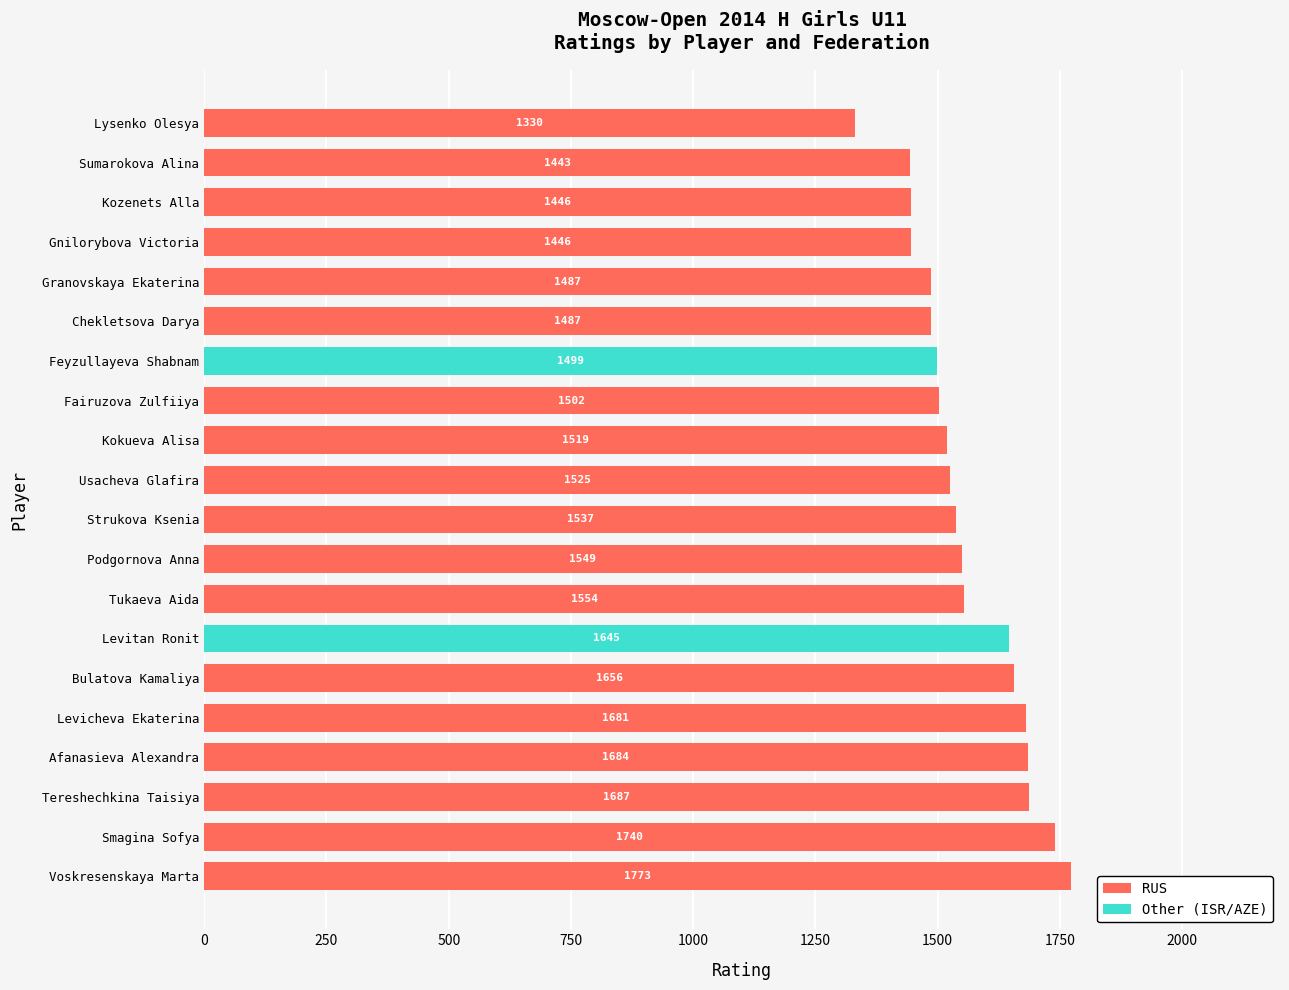

What is the total value across all series at Tukaeva Aida?

1554